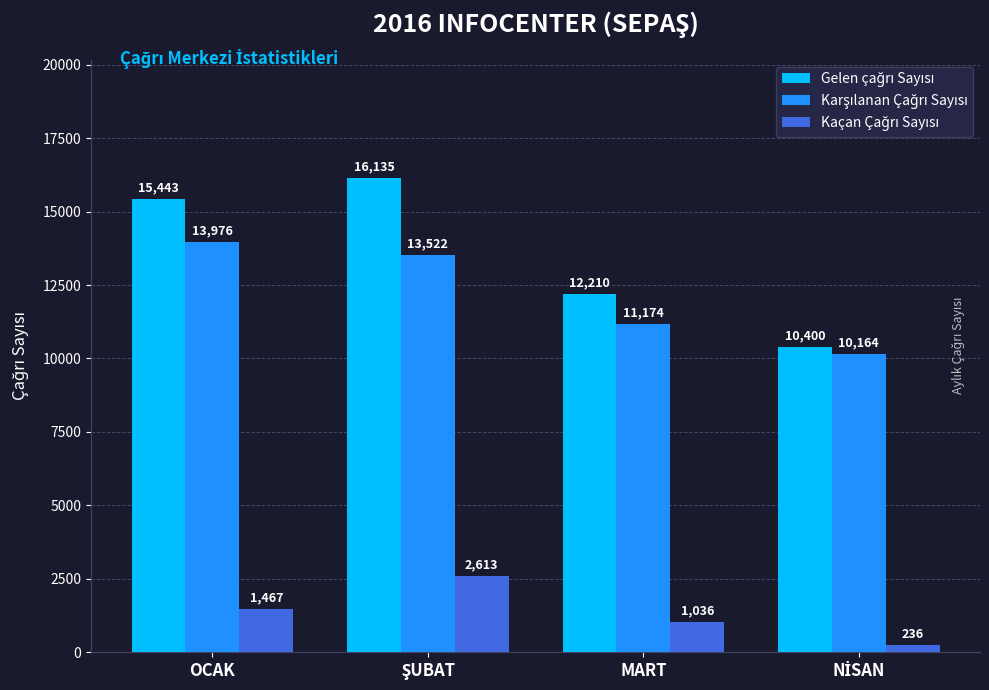

What is the total value across all series at MART?

24420